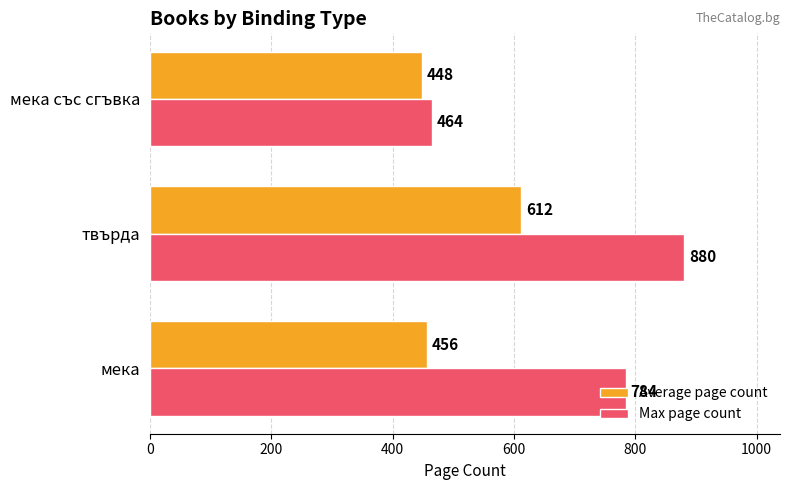

Rank the series at мека from highest to lowest value.

Max page count, Average page count